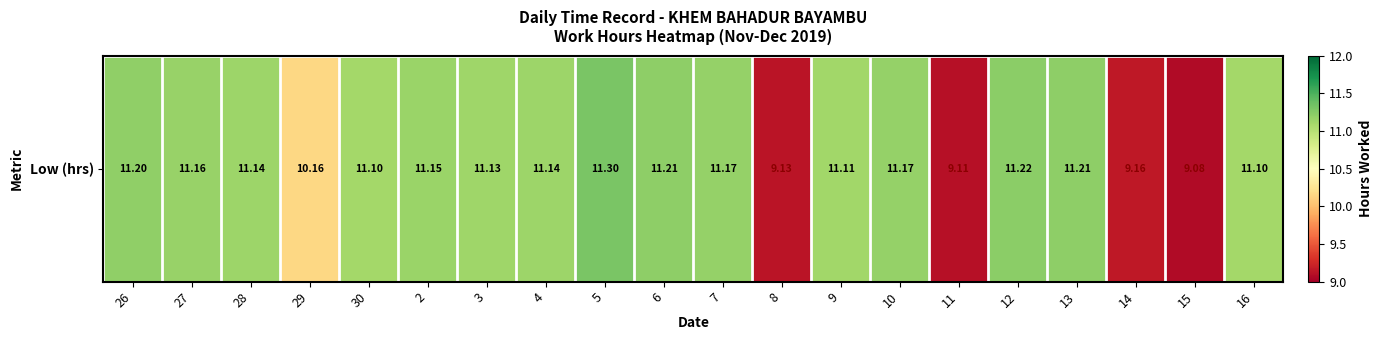

What is the sum of all values?

214.2